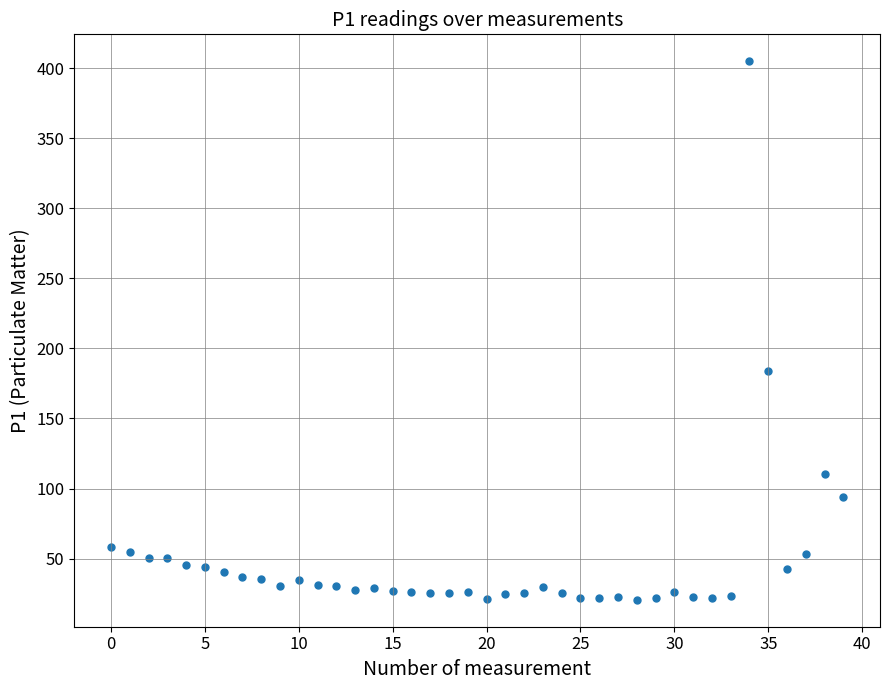

What Y value in the scatter plot is closest to 212?

183.9